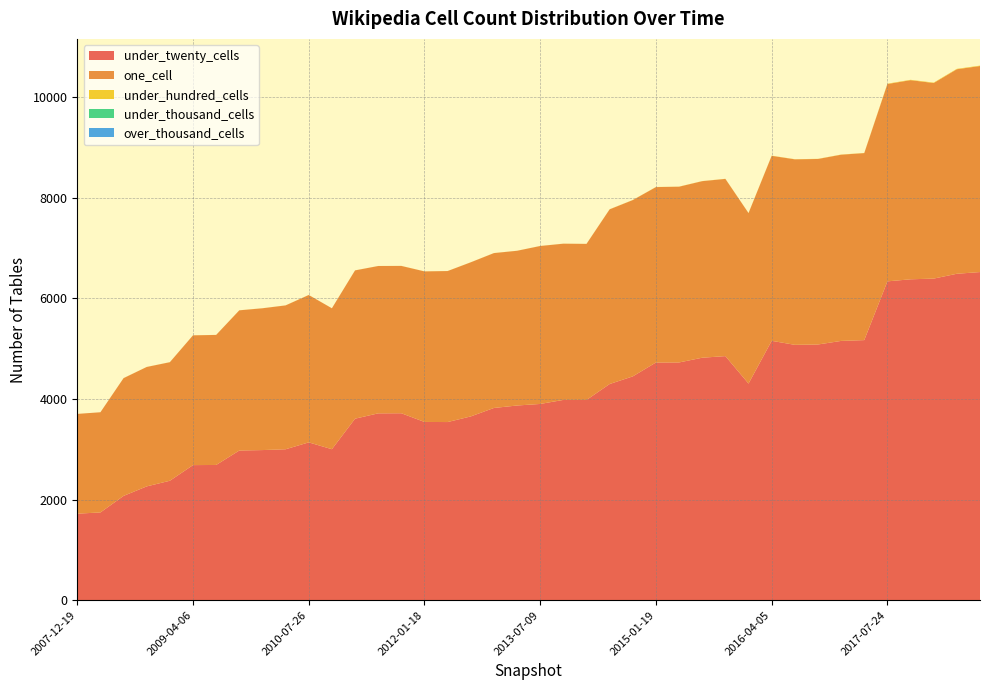

Reading right to left, what are all the values shown in this chart?

under_twenty_cells: 6523	6489	6393	6379	6338	5170	5154	5083	5076	5156	4306	4852	4820	4726	4725	4449	4297	3980	3981	3901	3870	3821	3653	3541	3543	3716	3714	3608	3001	3137	3000	2984	2975	2688	2685	2374	2262	2073	1744	1720
one_cell: 4096	4066	3888	3959	3923	3718	3702	3688	3688	3678	3389	3523	3510	3494	3487	3505	3473	3103	3106	3140	3076	3079	3064	3002	2993	2929	2929	2948	2802	2930	2860	2819	2787	2585	2580	2357	2374	2341	1992	1983
under_hundred_cells: 8	8	8	7	7	3	3	3	3	3	2	2	2	2	2	2	2	1	1	1	1	1	1	1	1	1	1	1	0	1	1	1	1	1	1	1	1	1	0	0
under_thousand_cells: 0	0	0	0	0	0	0	0	0	0	0	0	0	0	0	0	0	0	0	0	0	0	0	0	0	0	0	0	0	0	0	0	0	0	0	0	0	0	0	0
over_thousand_cells: 0	0	0	0	0	0	0	0	0	0	0	0	0	0	0	0	0	0	0	0	0	0	0	0	0	0	0	0	0	0	0	0	0	0	0	0	0	0	0	0